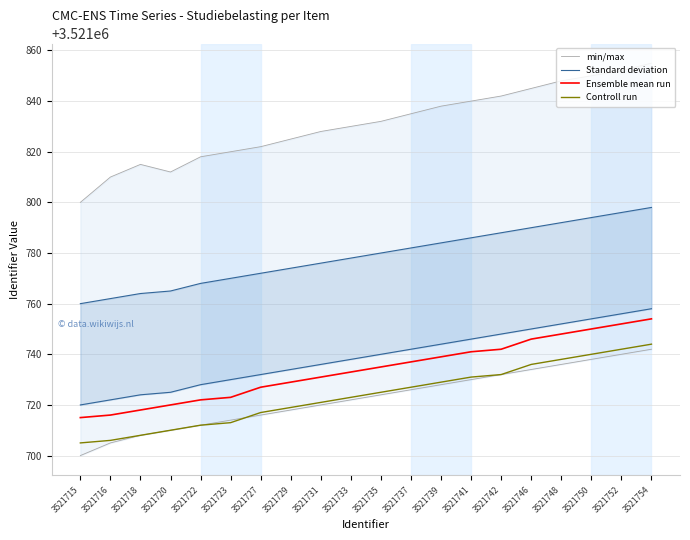

Reading left to right, extract all data points from this chart.

min/max: 3521715=3521800	3521716=3521810	3521718=3521815	3521720=3521812	3521722=3521818	3521723=3521820	3521727=3521822	3521729=3521825	3521731=3521828	3521733=3521830	3521735=3521832	3521737=3521835	3521739=3521838	3521741=3521840	3521742=3521842	3521746=3521845	3521748=3521848	3521750=3521850	3521752=3521852	3521754=3521855
Standard deviation: 3521715=3521760	3521716=3521762	3521718=3521764	3521720=3521765	3521722=3521768	3521723=3521770	3521727=3521772	3521729=3521774	3521731=3521776	3521733=3521778	3521735=3521780	3521737=3521782	3521739=3521784	3521741=3521786	3521742=3521788	3521746=3521790	3521748=3521792	3521750=3521794	3521752=3521796	3521754=3521798
Ensemble mean run: 3521715=3521715	3521716=3521716	3521718=3521718	3521720=3521720	3521722=3521722	3521723=3521723	3521727=3521727	3521729=3521729	3521731=3521731	3521733=3521733	3521735=3521735	3521737=3521737	3521739=3521739	3521741=3521741	3521742=3521742	3521746=3521746	3521748=3521748	3521750=3521750	3521752=3521752	3521754=3521754
Controll run: 3521715=3521705	3521716=3521706	3521718=3521708	3521720=3521710	3521722=3521712	3521723=3521713	3521727=3521717	3521729=3521719	3521731=3521721	3521733=3521723	3521735=3521725	3521737=3521727	3521739=3521729	3521741=3521731	3521742=3521732	3521746=3521736	3521748=3521738	3521750=3521740	3521752=3521742	3521754=3521744